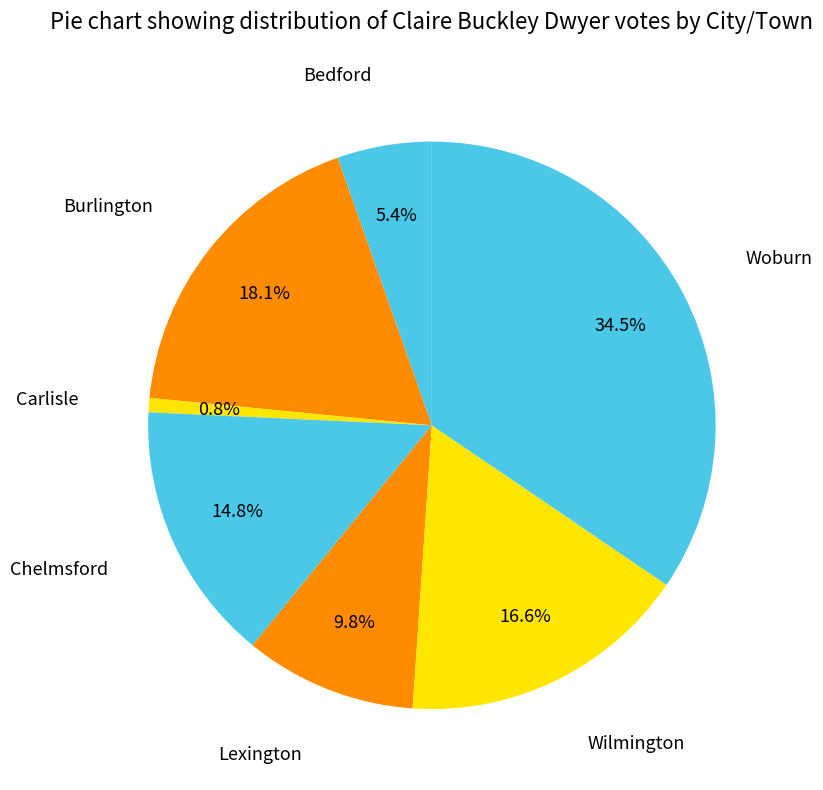

The Carlisle slice represents 1% of the pie. True or false?

True